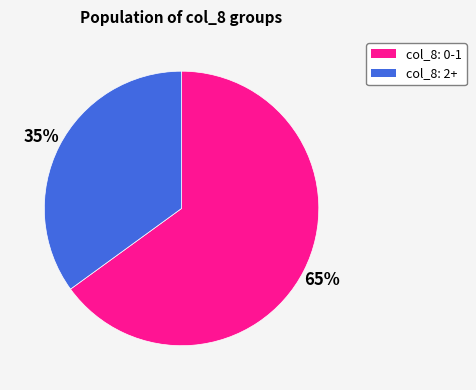

To the nearest percent, what is the difference between the largest and smallest slice percentages?

30%